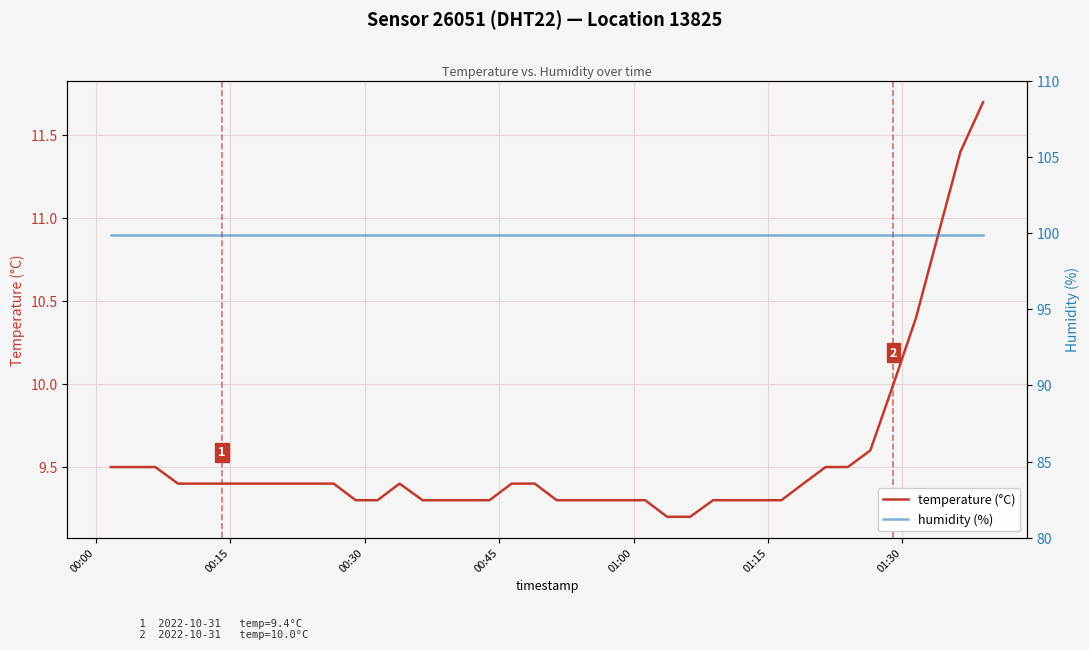

What are all the series names shown in the legend?

temperature (°C), humidity (%)